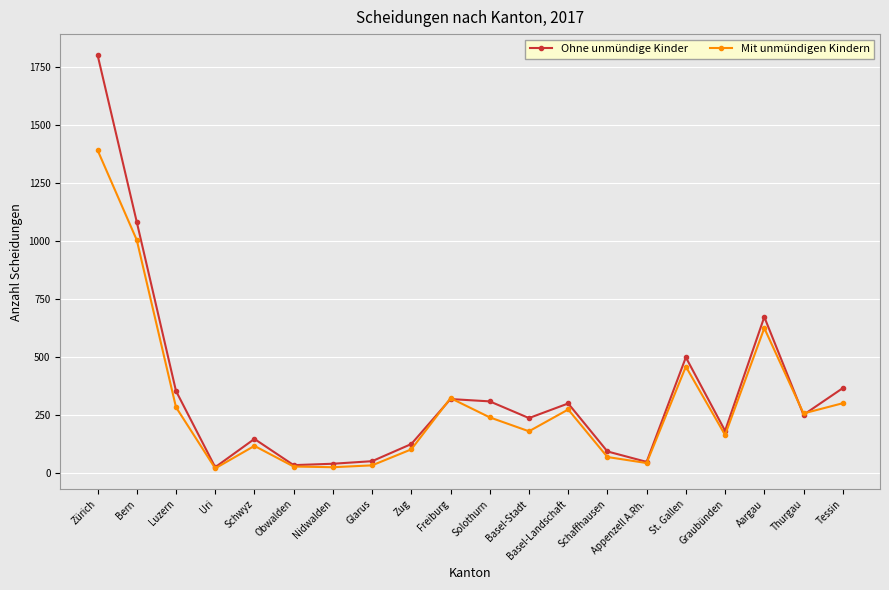

Where is Ohne unmündige Kinder nearest to the value 912?

Bern